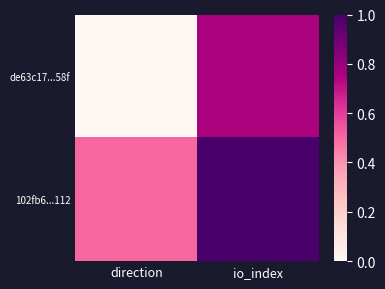

Count the number of categories in the chart.

2